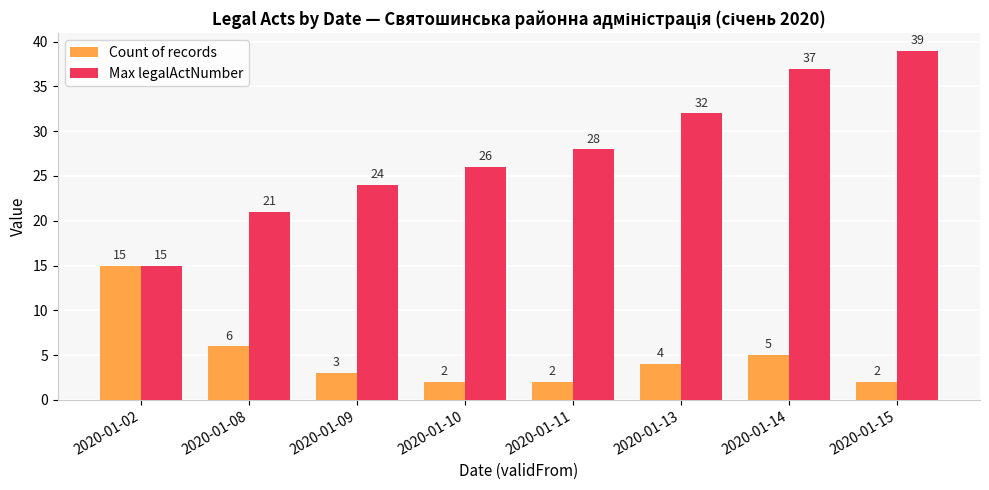

At 2020-01-11, list the series in order from largest to smallest.

Max legalActNumber, Count of records